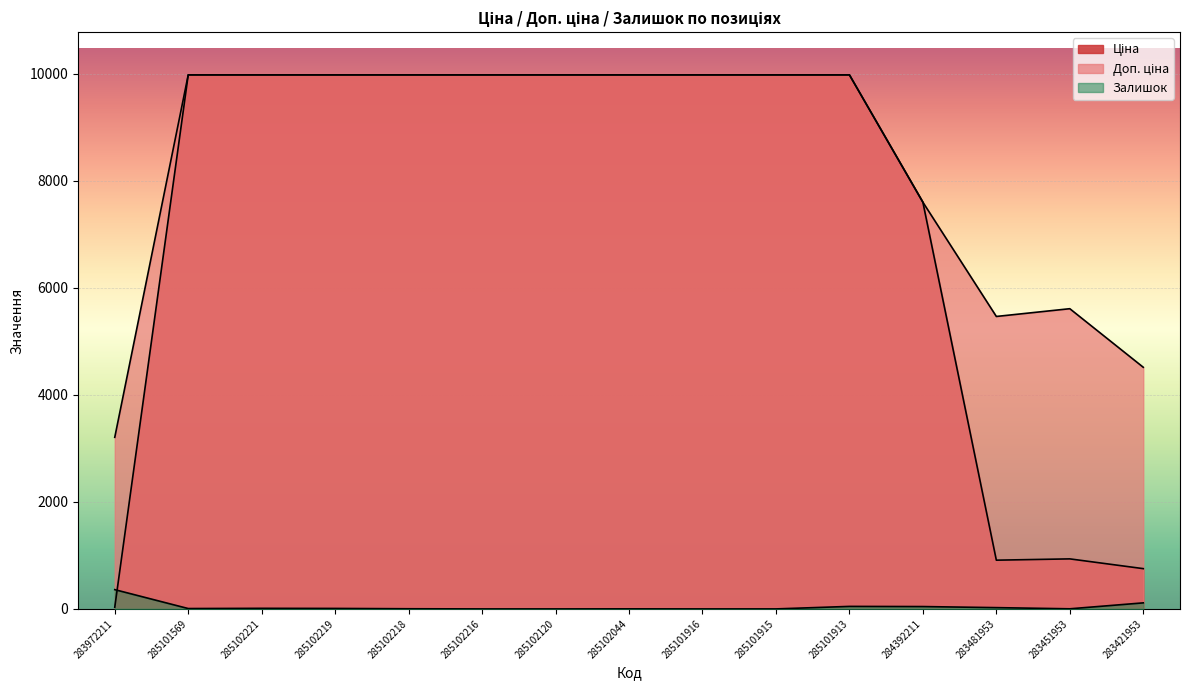

Which category has the highest value in the Залишок series?

283972211